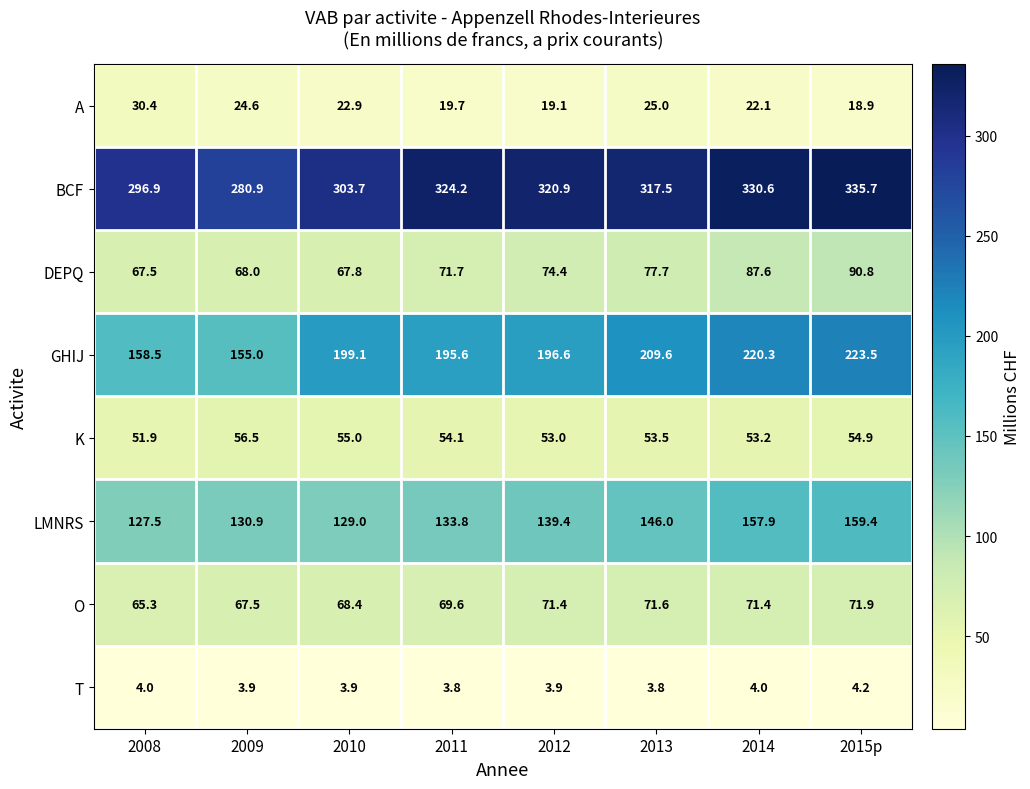

At which category does the chart reach its peak across all series?

2015p